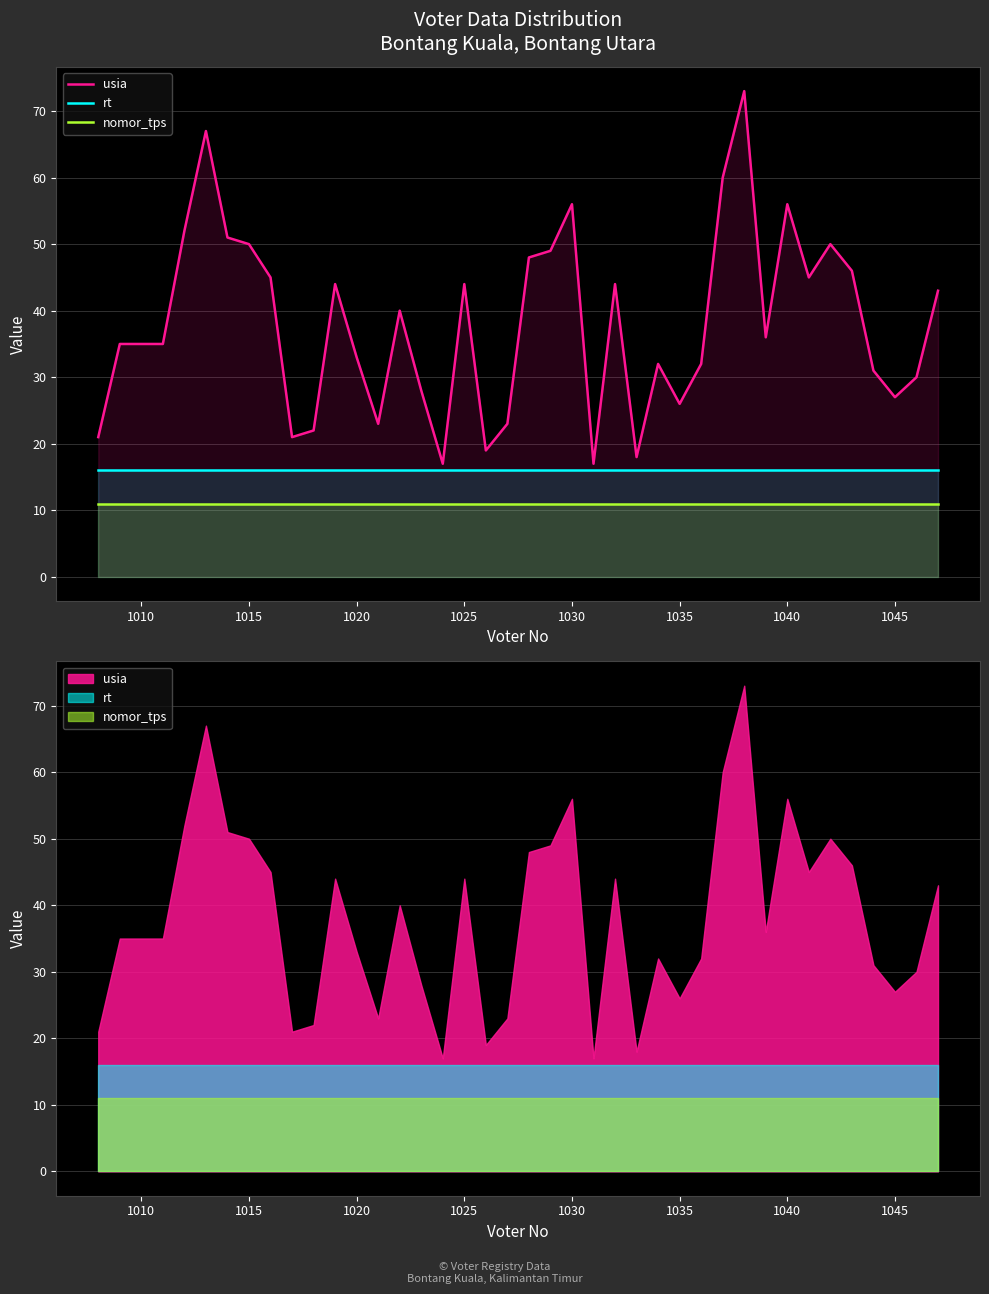

At how many categories does at least one series exceed 32?

24